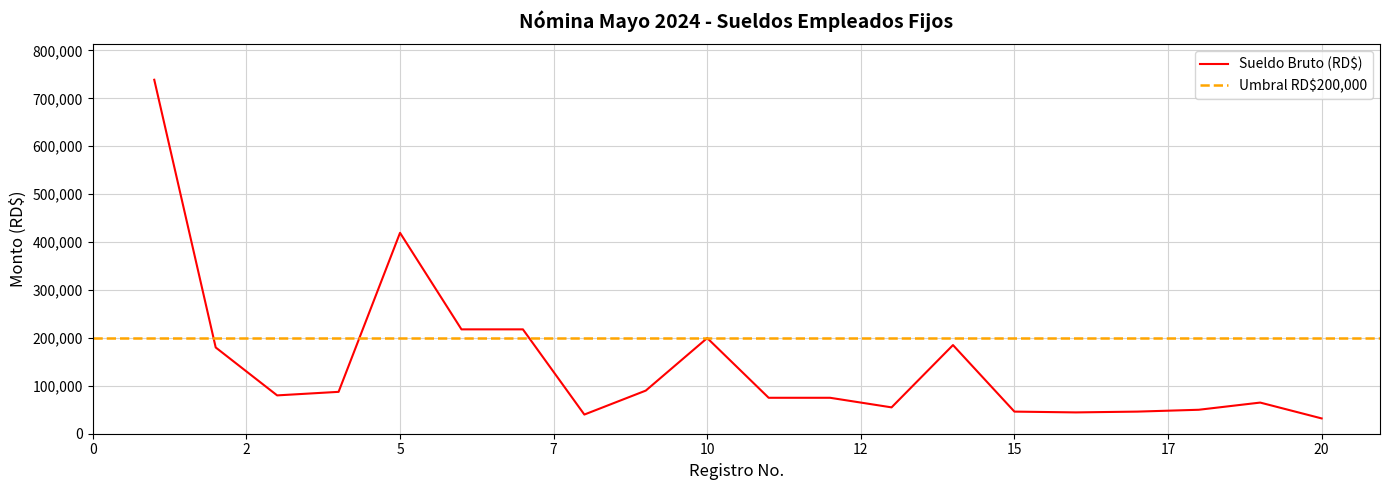

What is the maximum value for Sueldo Bruto (RD$)?

738705.0